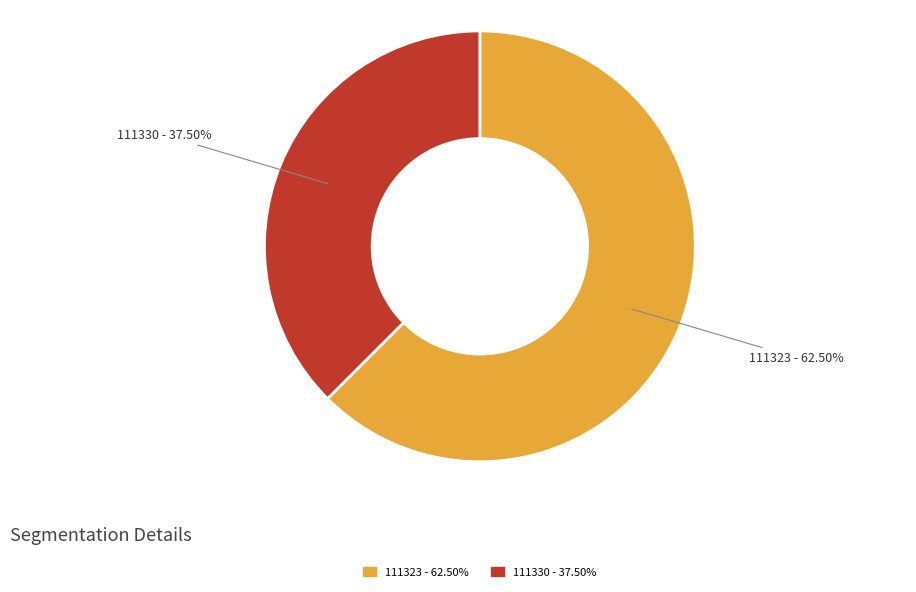

Rank the categories by value from highest to lowest.

111323, 111330